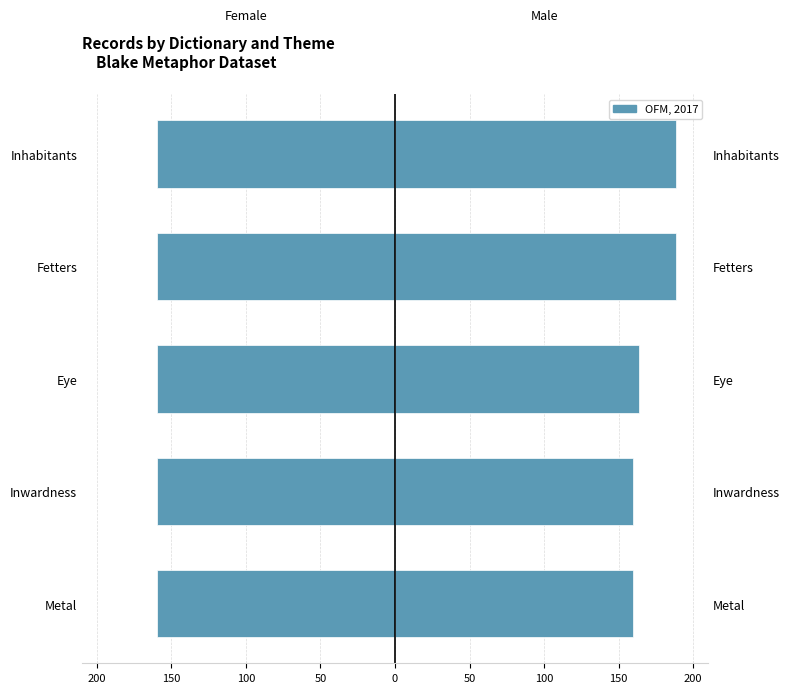

At how many categories does at least one series exceed 10?

5